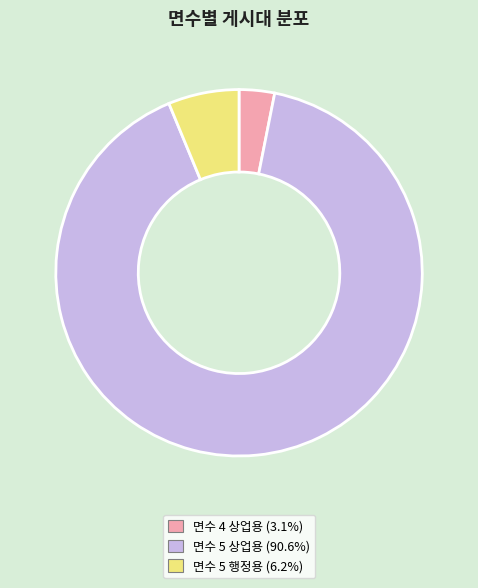

Is 면수 5 행정용 (6.2%) the majority of the pie?

No